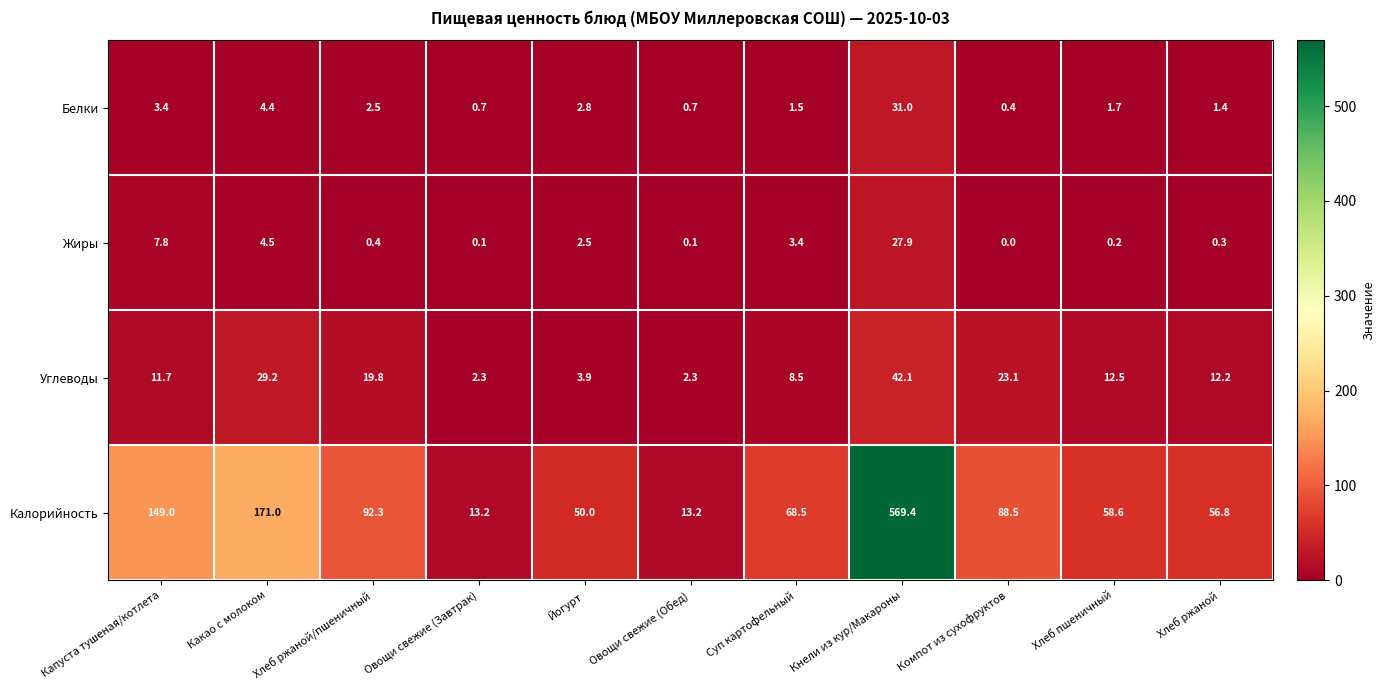

At Овощи свежие (Обед), list the series in order from smallest to largest.

Жиры, Белки, Углеводы, Калорийность